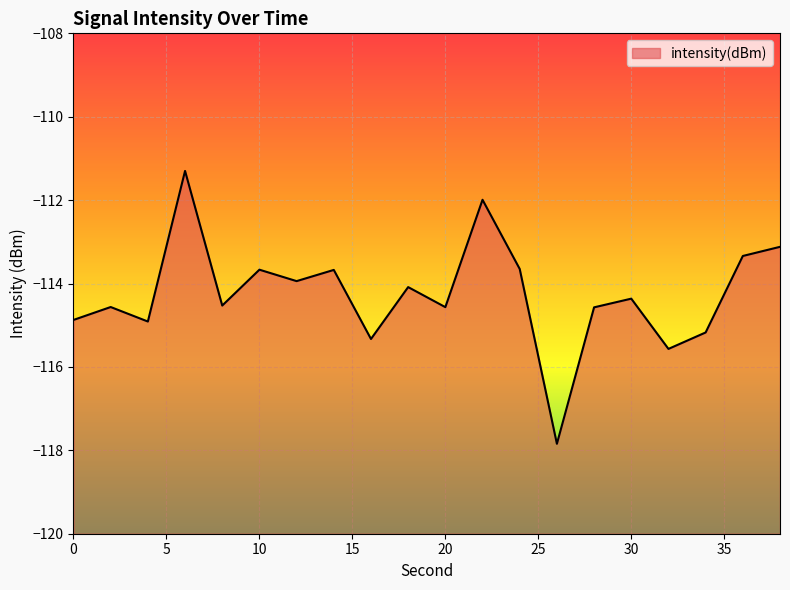

List the labels in order of value, smallest first.

26, 32, 16, 34, 4, 0, 28, 20, 2, 8, 30, 18, 12, 14, 10, 24, 36, 38, 22, 6